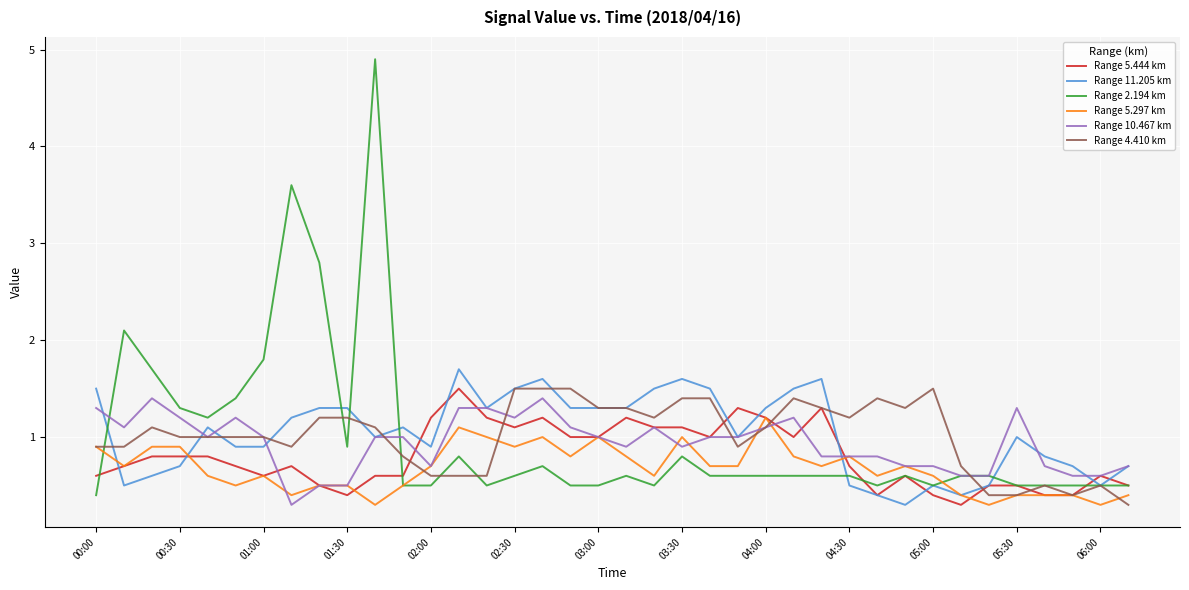

What is the highest value of the Range 10.467 km series?

1.4